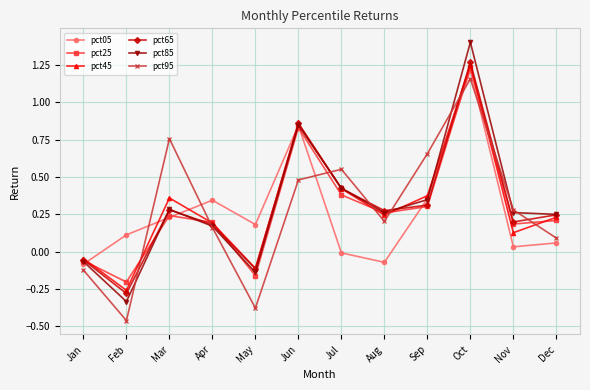

How many negative values does the pct95 series have?

3